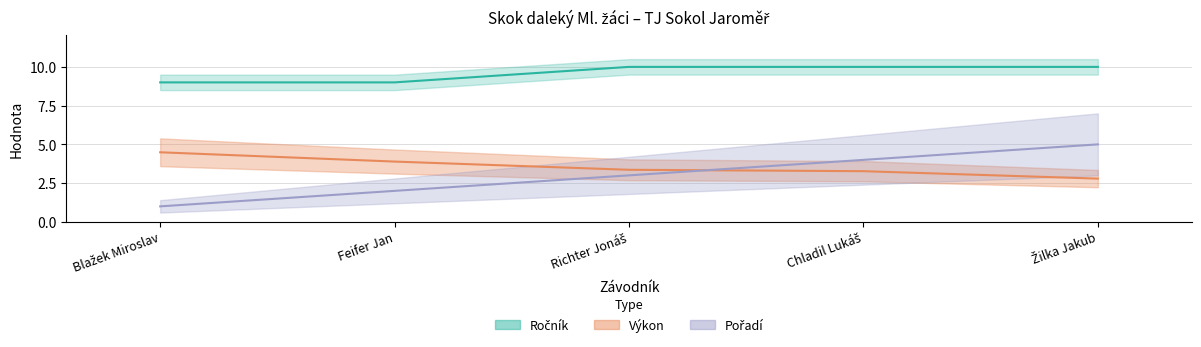

Reading left to right, transcribe all the data shown in this chart.

Pořadí: 1.0	2.0	3.0	4.0	5.0
Výkon: 4.5	3.9	3.4	3.3	2.8
Ročník: 9.0	9.0	10.0	10.0	10.0